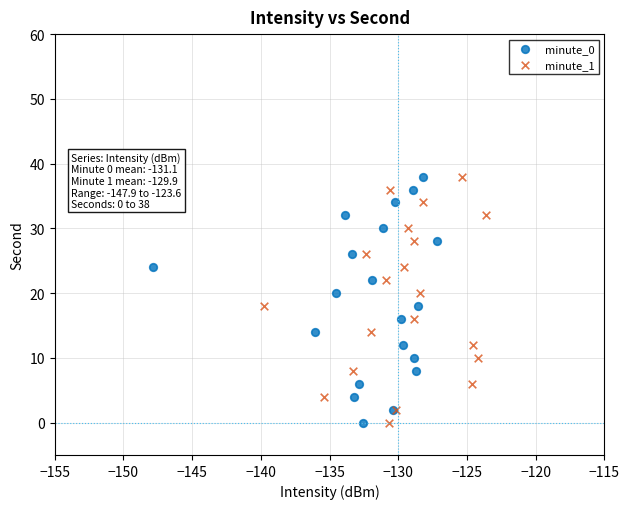

What are all the series names shown in the legend?

minute_0, minute_1